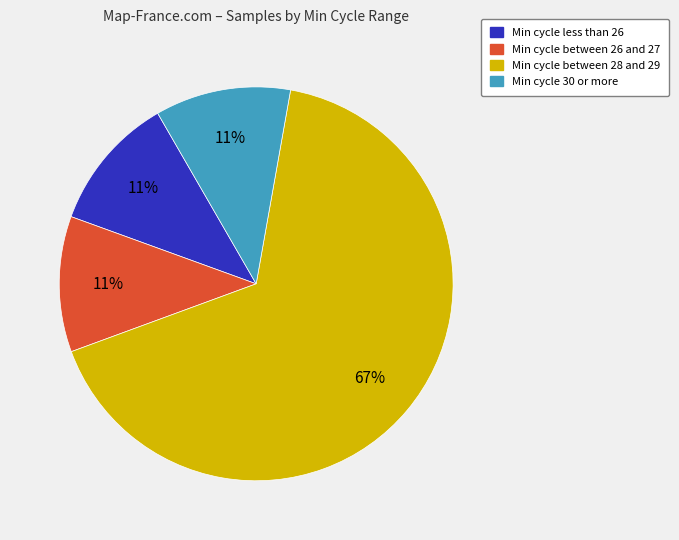

To the nearest percent, what is the average slice percentage?

25%